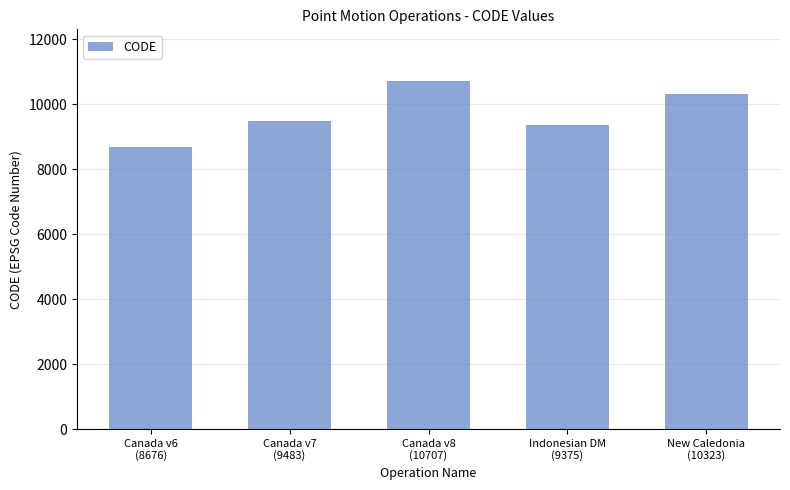

List the labels in order of value, largest first.

Canada v8
(10707), New Caledonia
(10323), Canada v7
(9483), Indonesian DM
(9375), Canada v6
(8676)